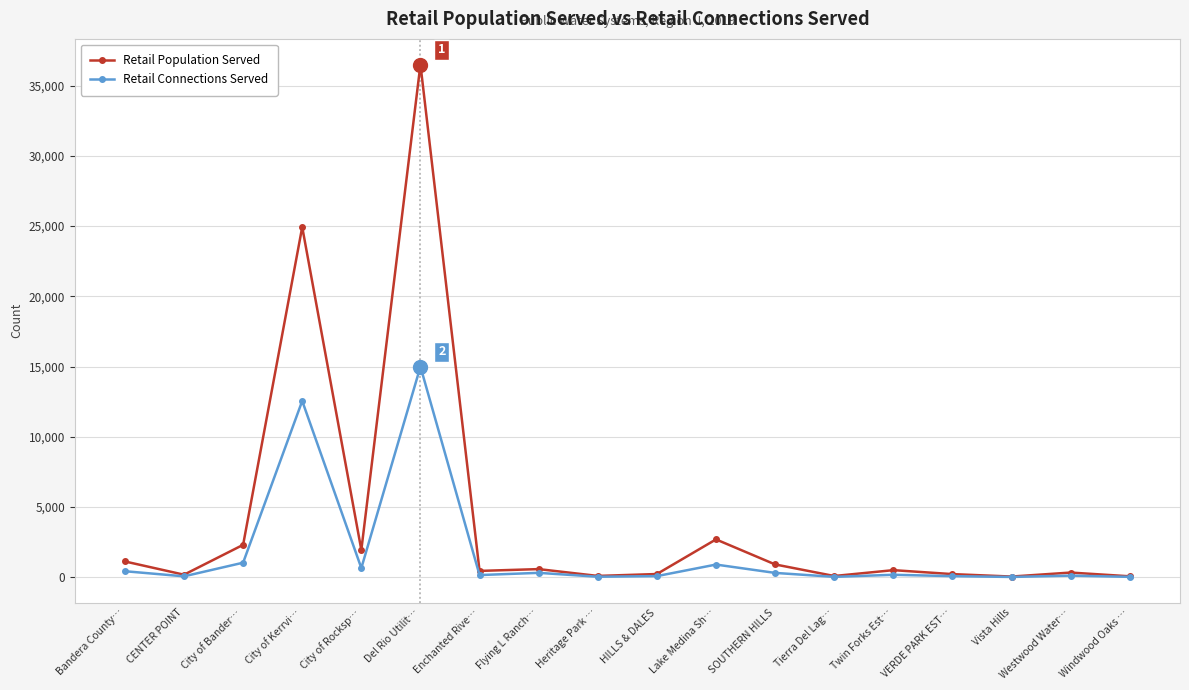

What is the spread (max minus min) of values at City of Rocksp…?

1292